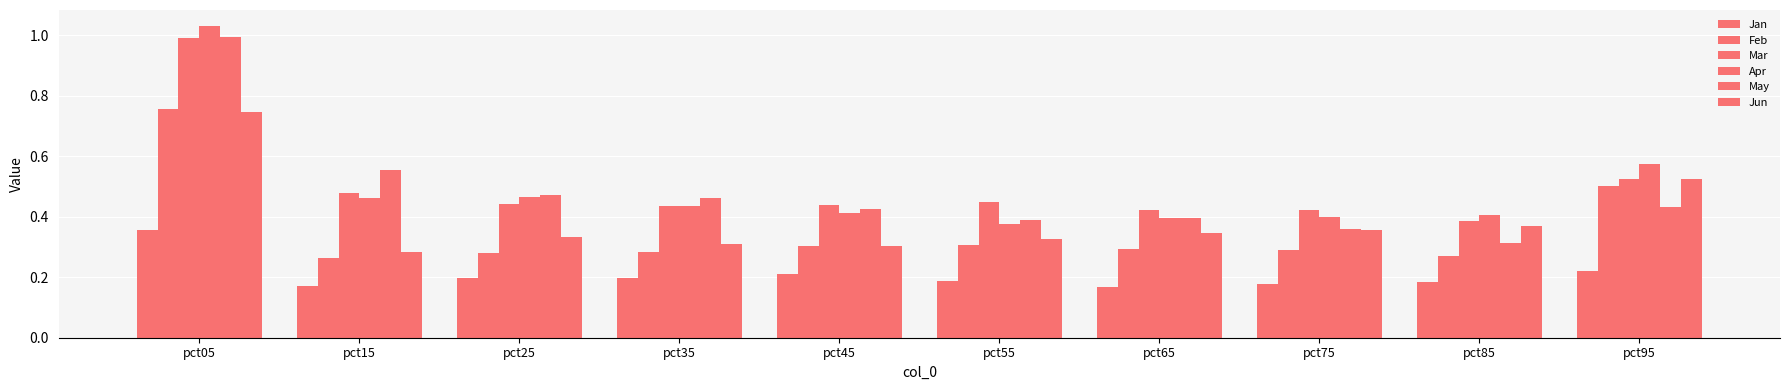

How many series are shown in this chart?

6